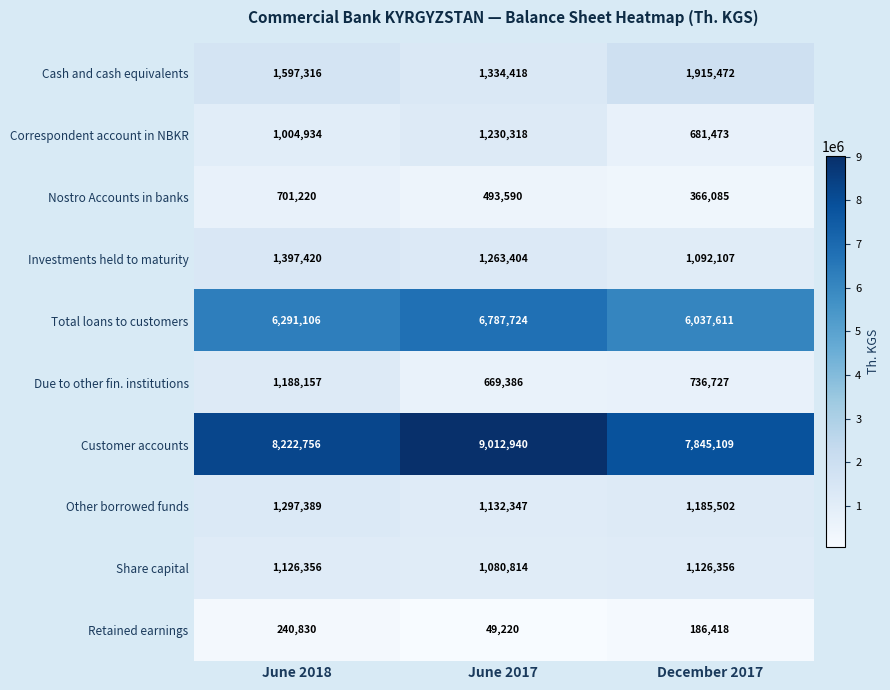

Rank the series by their maximum value, from lowest to highest.

Retained earnings, Nostro Accounts in banks, Share capital, Due to other fin. institutions, Correspondent account in NBKR, Other borrowed funds, Investments held to maturity, Cash and cash equivalents, Total loans to customers, Customer accounts